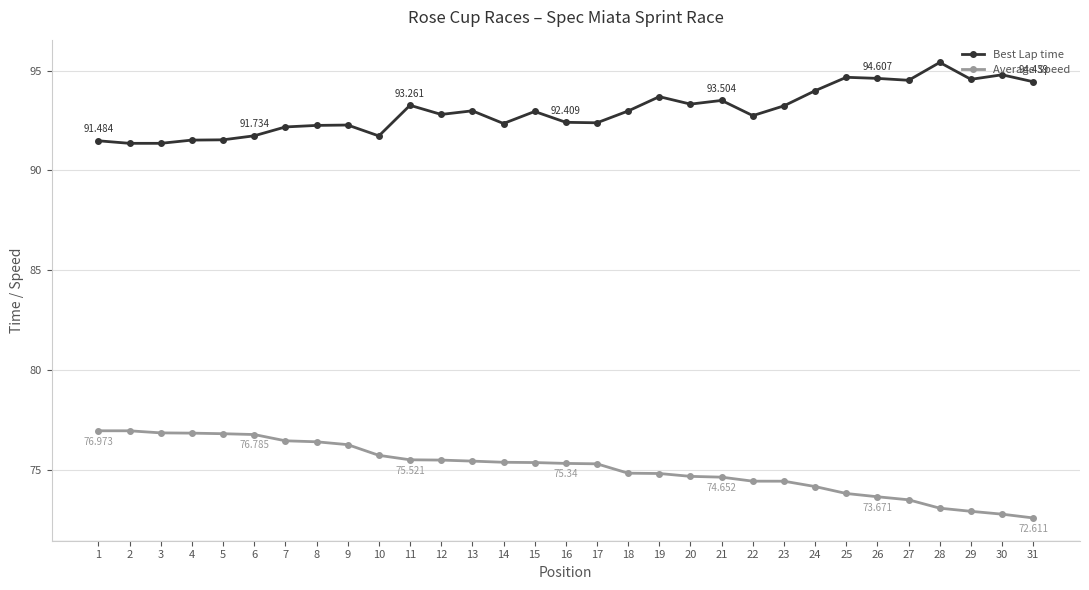

True or false: Average Speed and Best Lap time cross at least once.

False